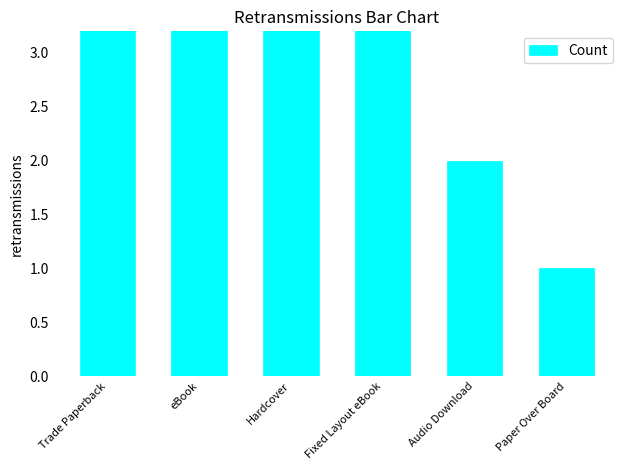

Which label corresponds to the largest value in the chart?

Trade Paperback